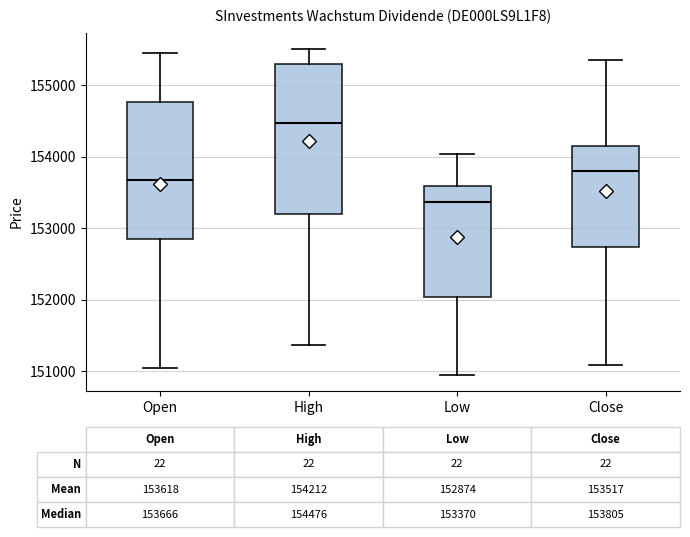

Which box's median line is the highest?

High